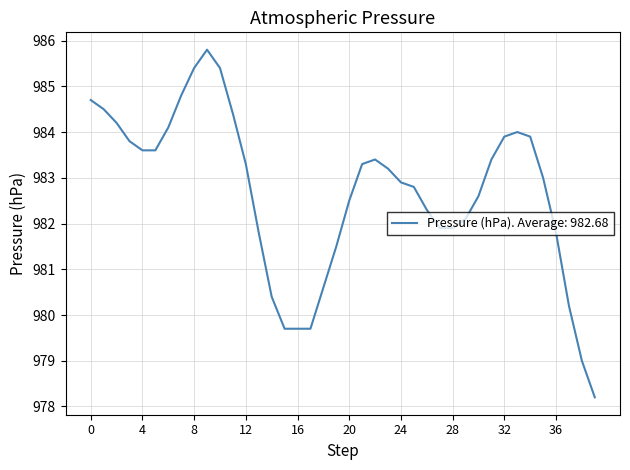

What is the minimum value shown in the chart?

978.2